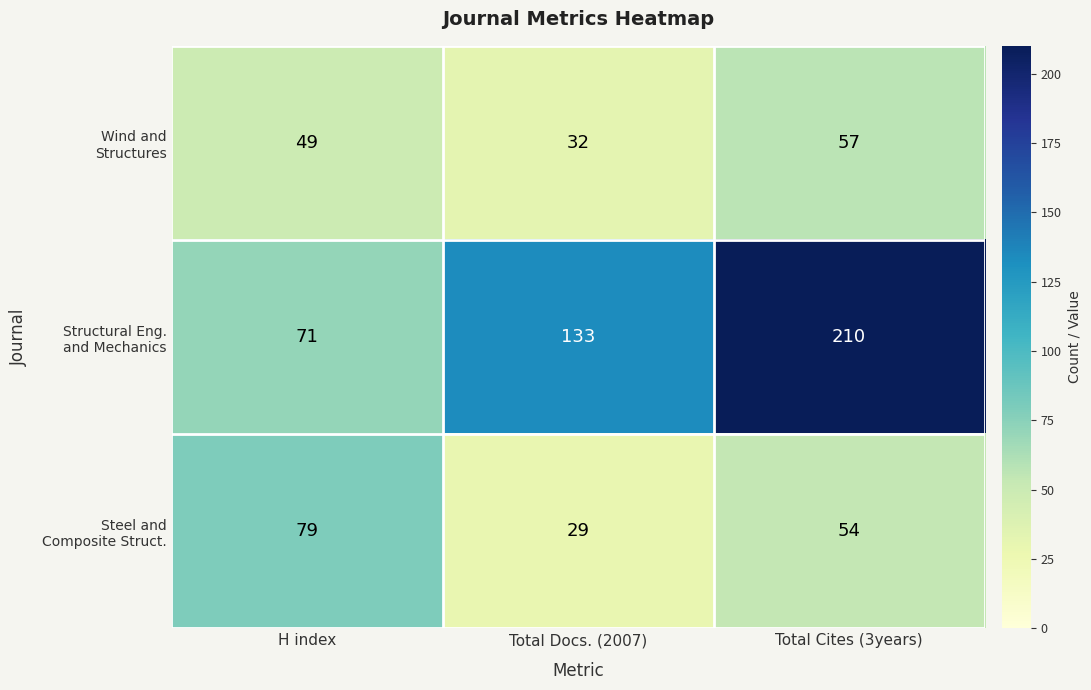

What is the difference between the highest and lowest values at Total Docs. (2007)?

104